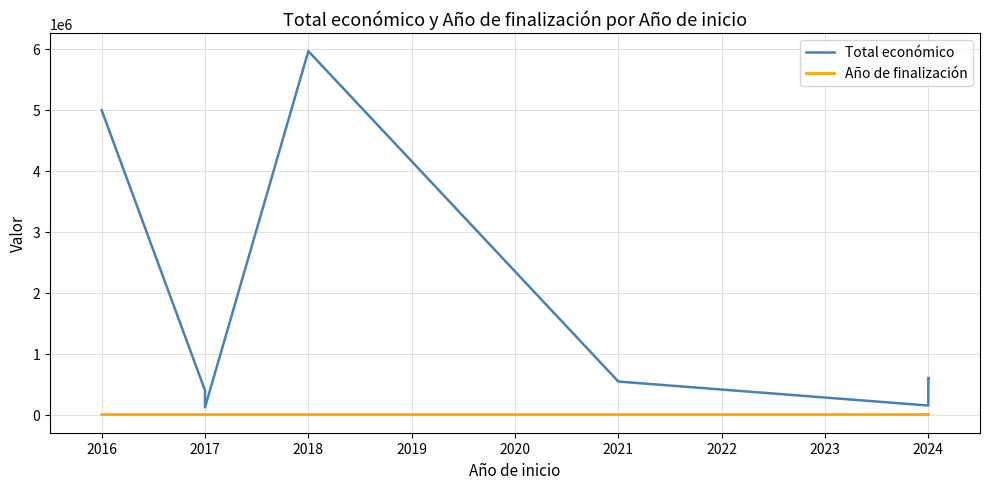

Is this an area chart (filled region under the line)?

No